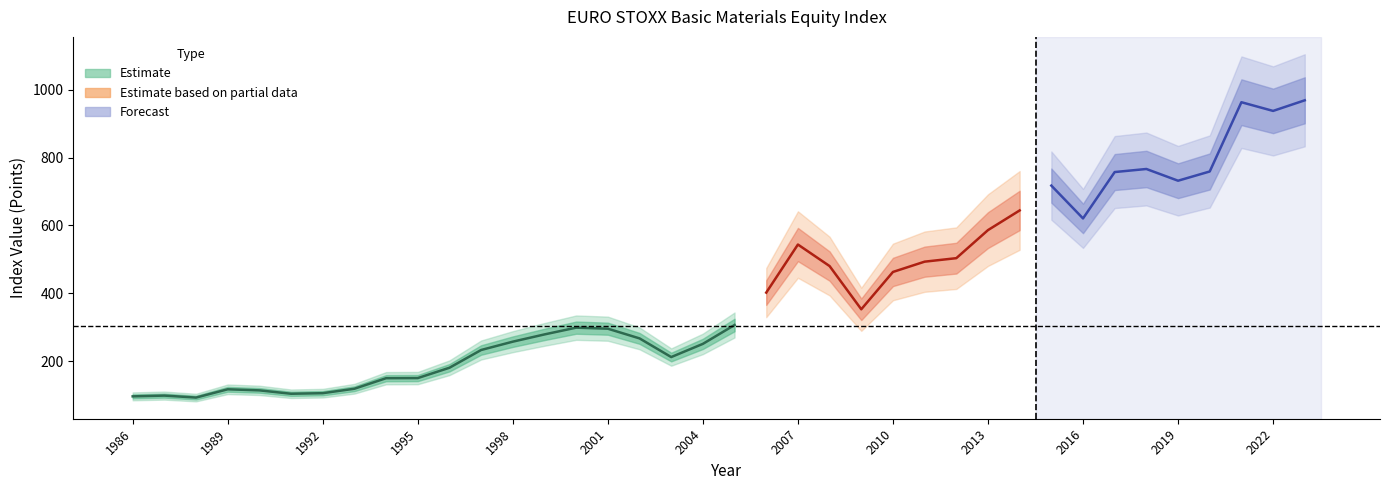

Does the chart have visible grid lines?

No